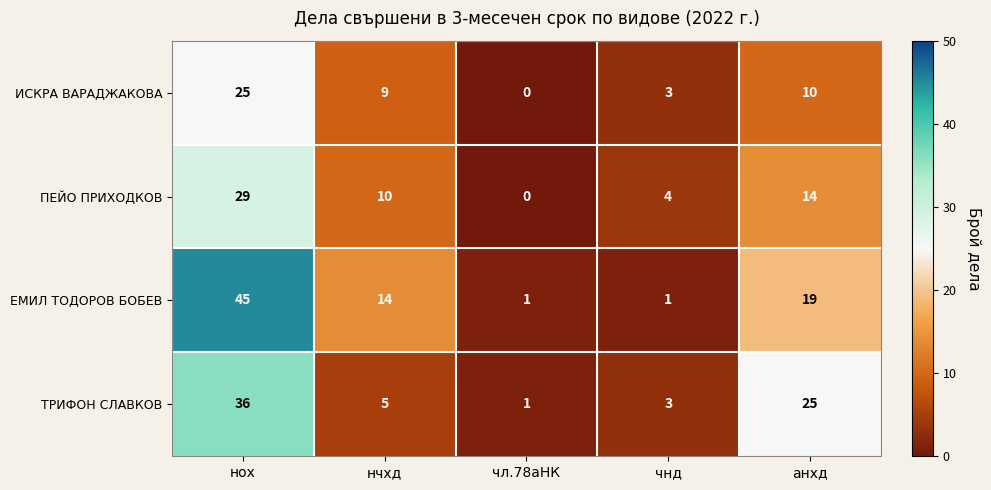

What is the difference between the highest and lowest values at нох?

20